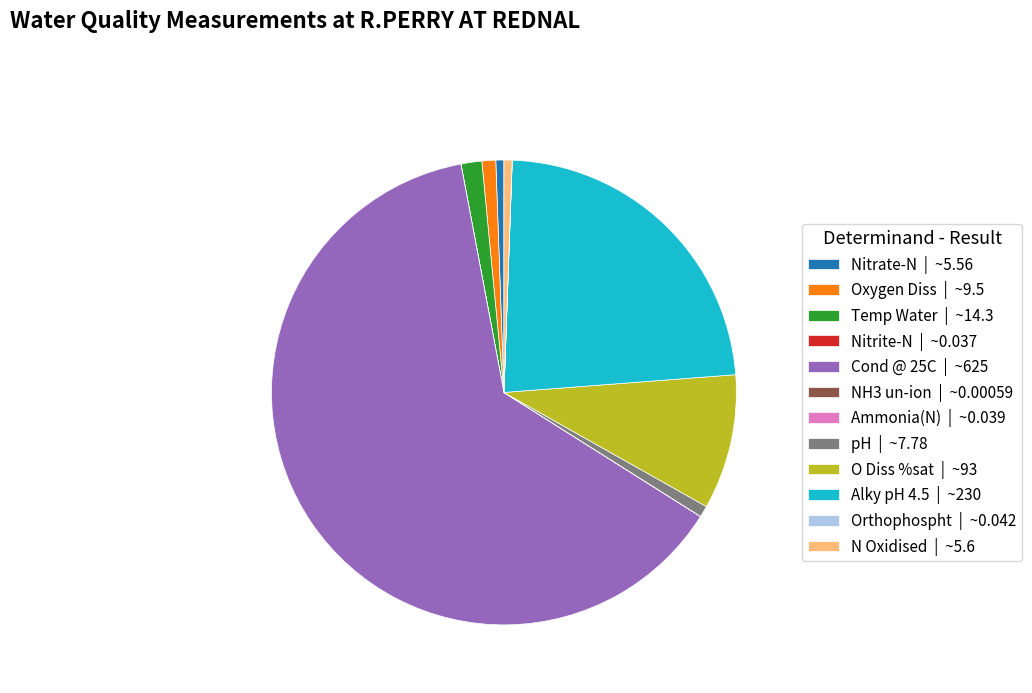

Between O Diss %sat | ~93 and Oxygen Diss | ~9.5, which is larger?

O Diss %sat | ~93